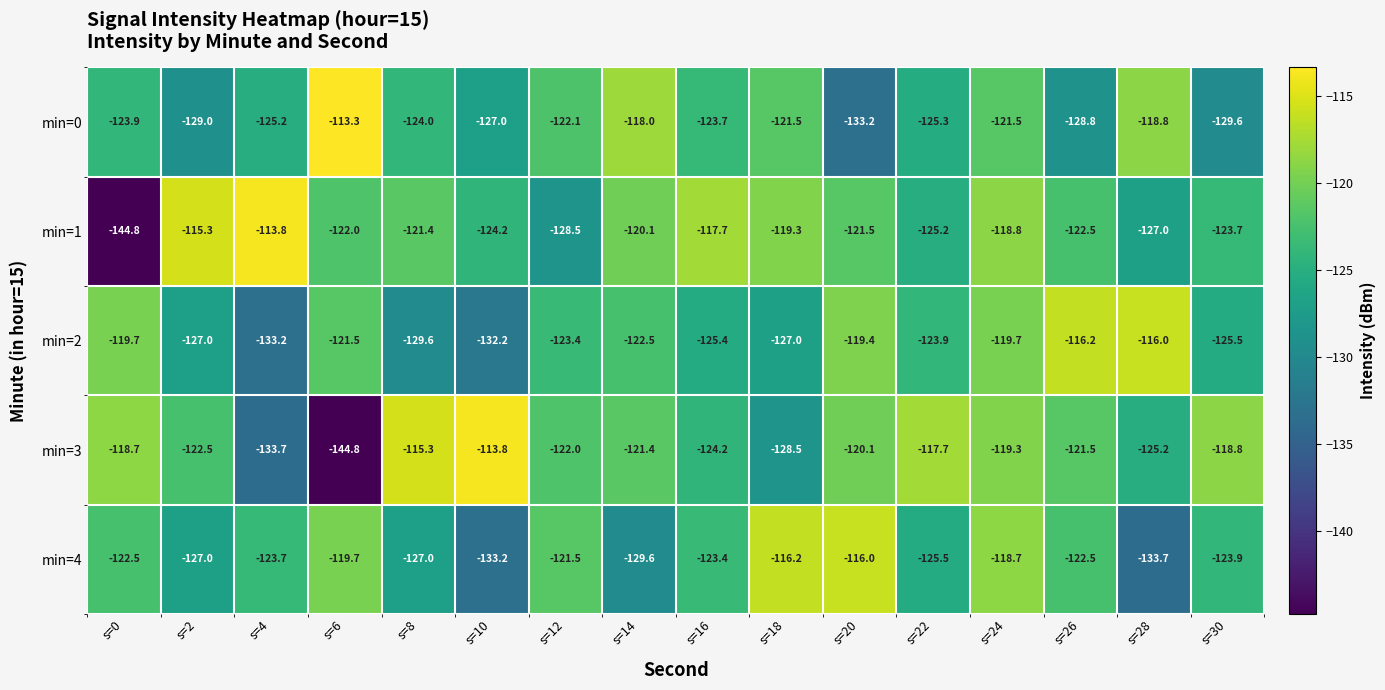

What is the difference between the min=3 values at s=0 and s=18?

9.8